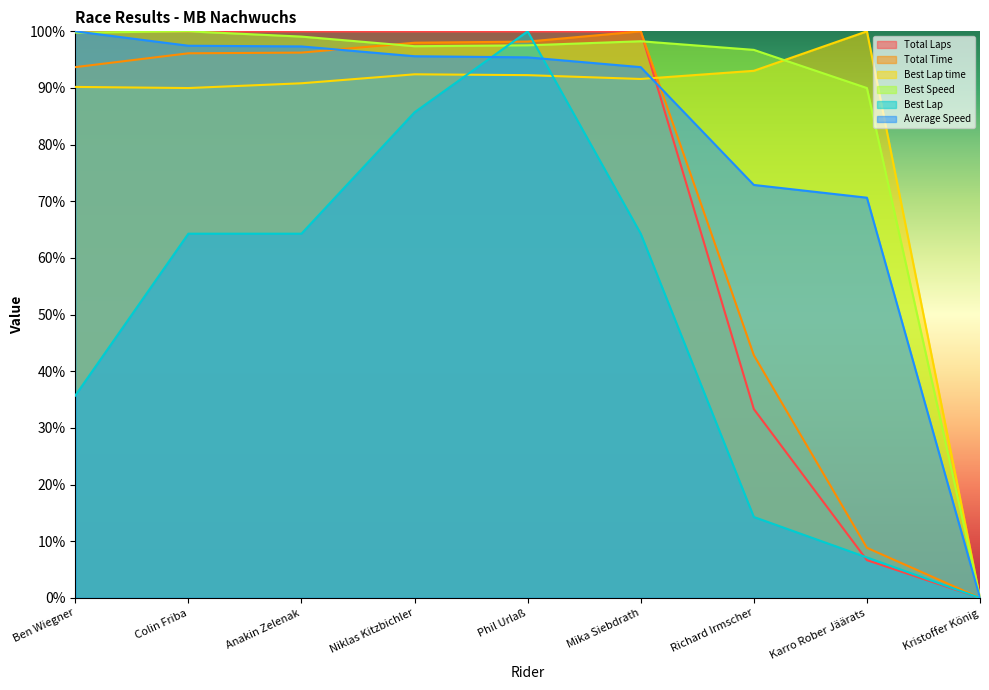

Which series changed the most between Colin Friba and Kristoffer König?

Total Laps